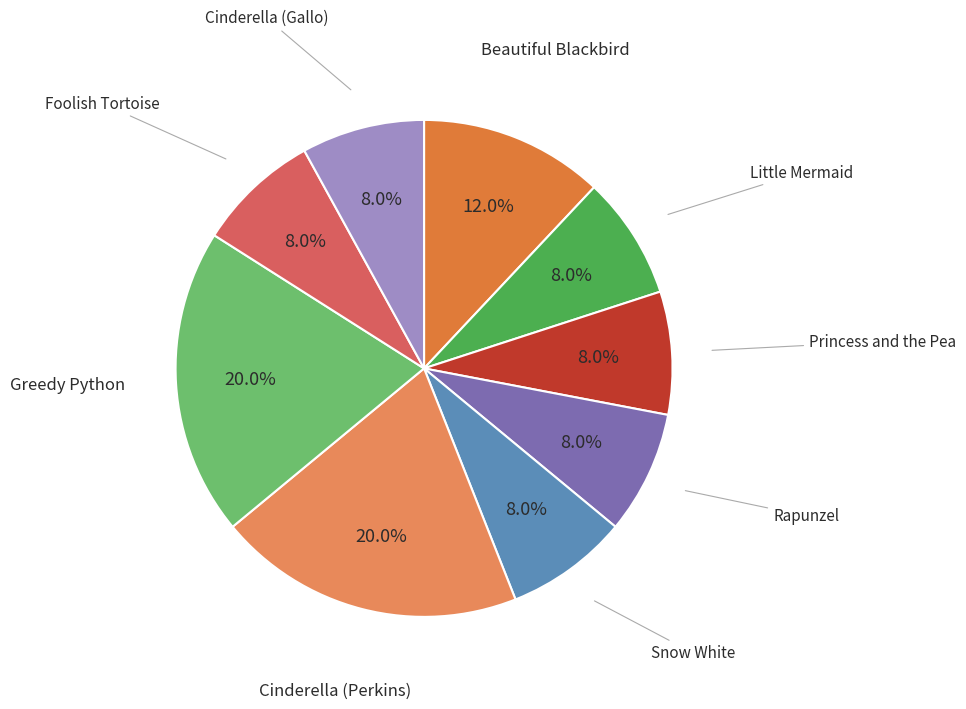

Is there any slice that represents more than half of the pie?

No